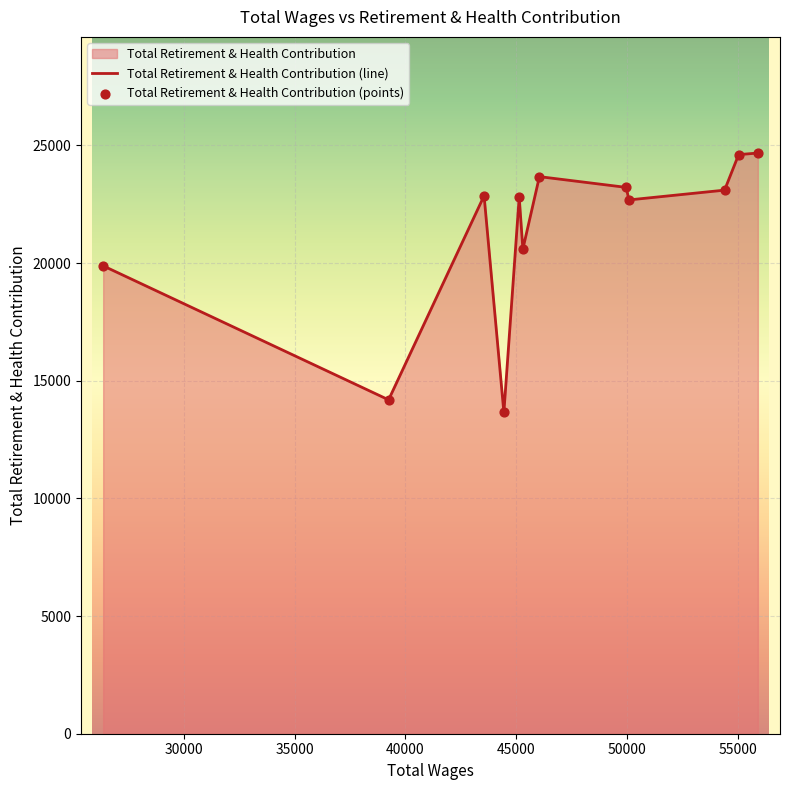

Which series has the largest Y range (max minus min)?

Total Retirement & Health Contribution (line)